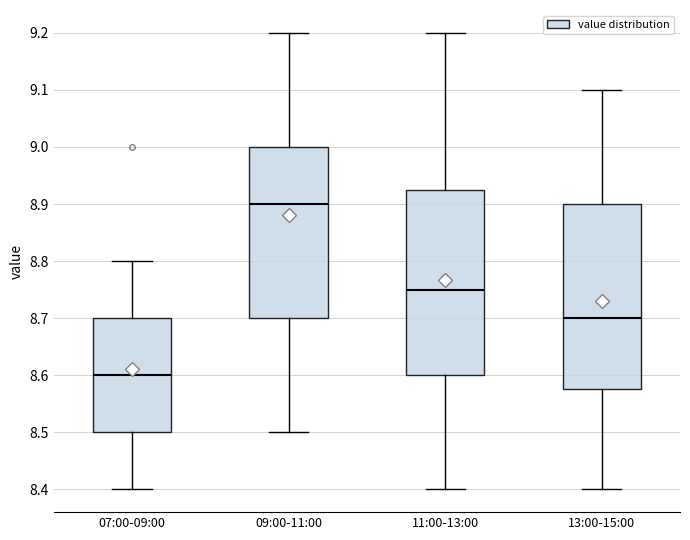

Reading left to right, transcribe this box plot: for each box, give where its median line is, the range the box spans, and where its two whiskers end, as read against the y-axis. The values are not printed on the chart, so give them approximately, as read against the axis.

07:00-09:00: median 8.60, box 8.50 to 8.70, whiskers 8.40 to 8.80
09:00-11:00: median 8.90, box 8.70 to 9.00, whiskers 8.50 to 9.20
11:00-13:00: median 8.75, box 8.60 to 8.93, whiskers 8.40 to 9.20
13:00-15:00: median 8.70, box 8.58 to 8.90, whiskers 8.40 to 9.10